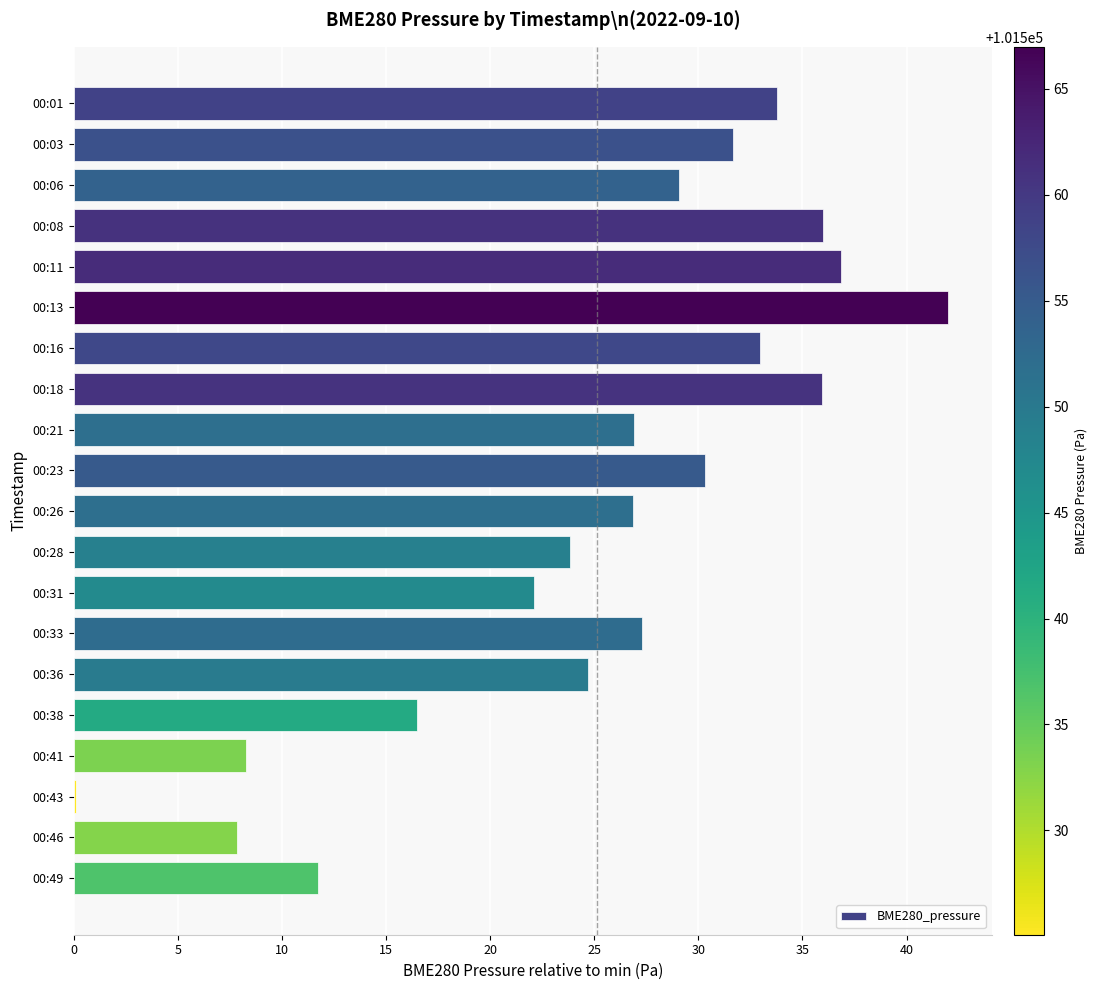

What is the maximum value shown in the chart?

42.0